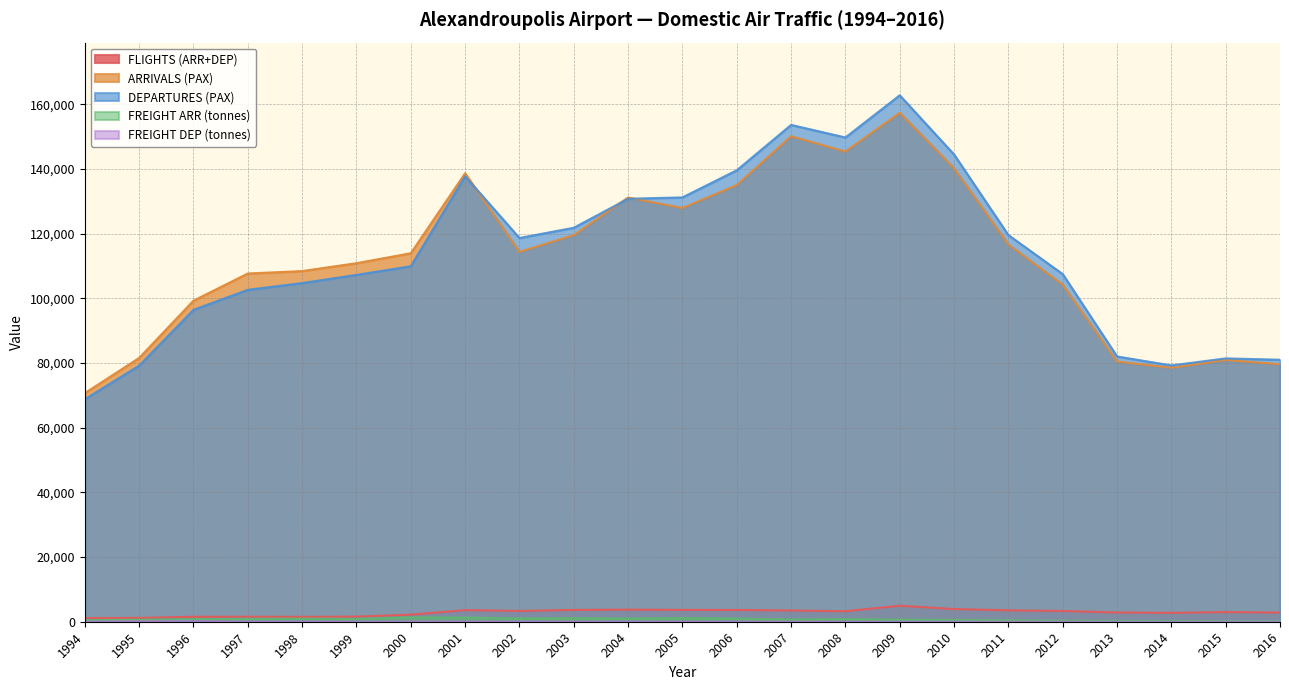

What is the lowest value of the FREIGHT DEP (tonnes) series?

5